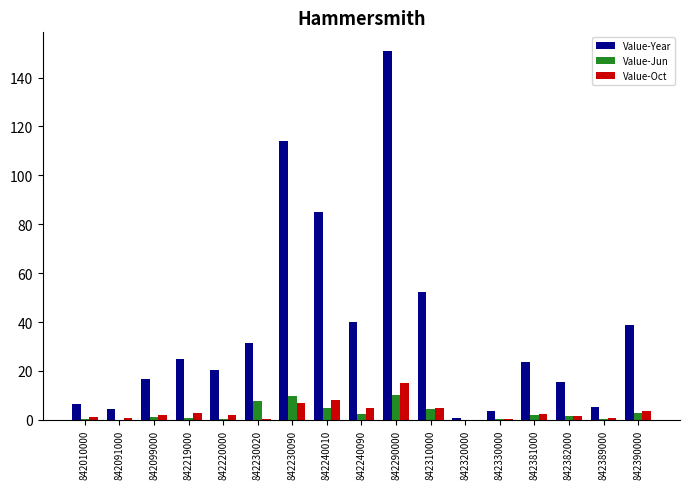

The Value-Year series shows 11.5 at 842010000. True or false?

False